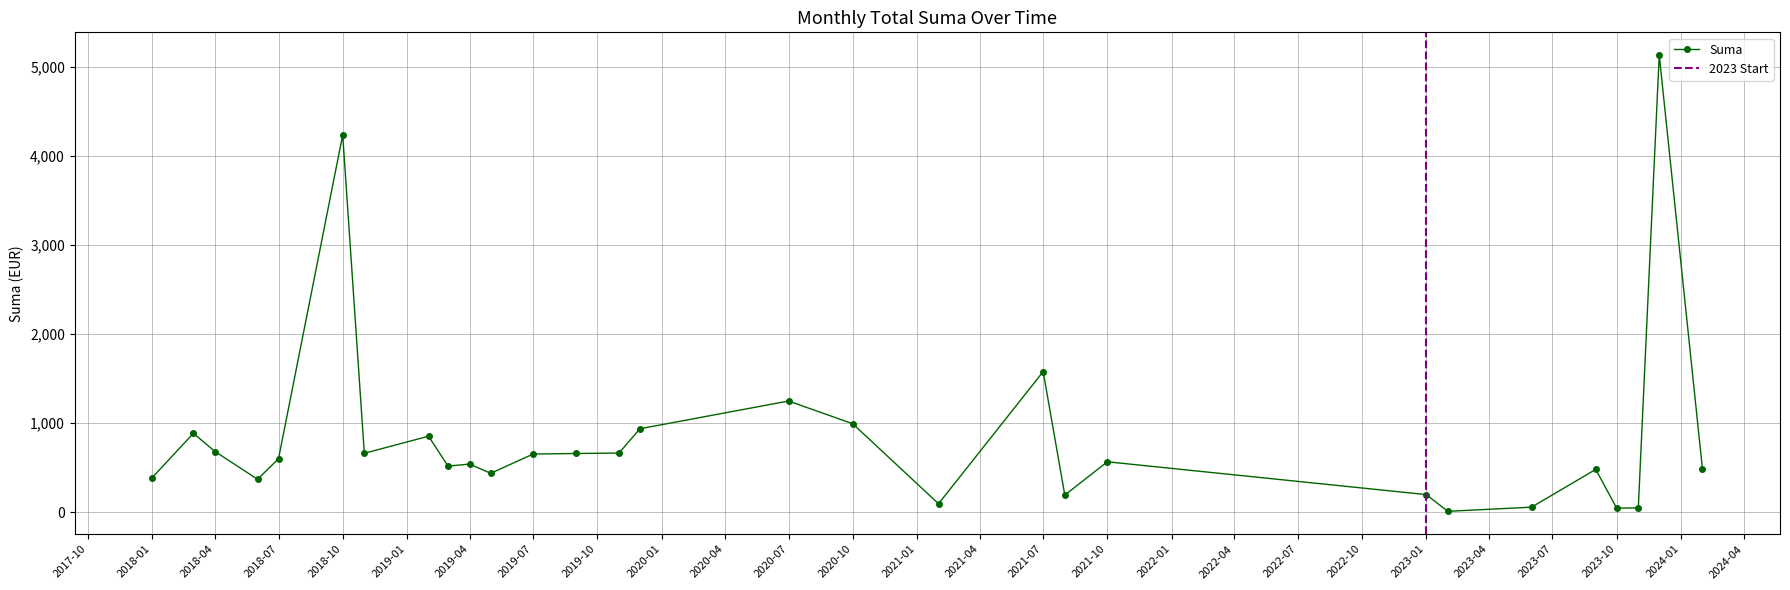

The value of Suma at 2020-07 is 1250.0. True or false?

True